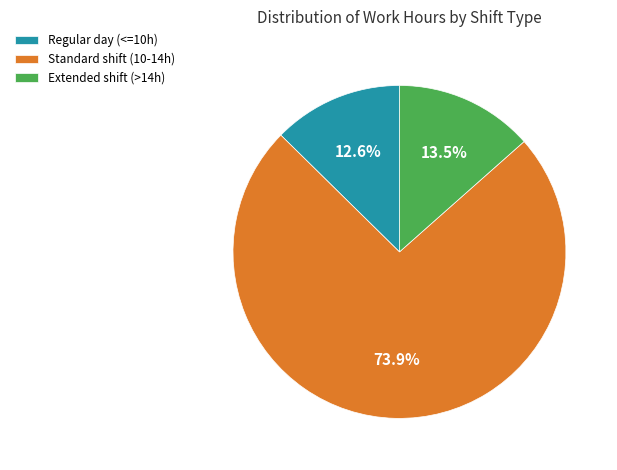

Does Regular day (<=10h) account for over 50% of the chart?

No